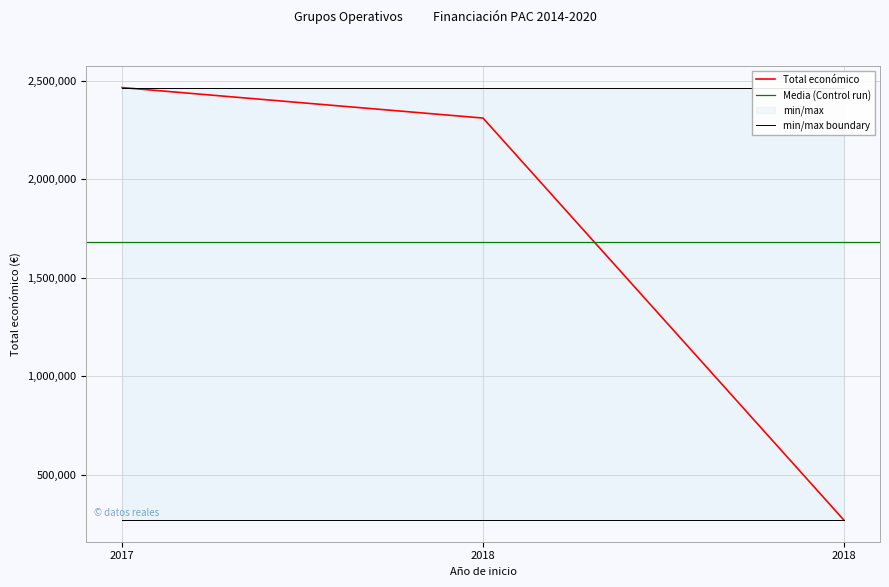

Reading left to right, list all the values displayed in this chart.

2017=2464572	2018=2310026	2018=271552